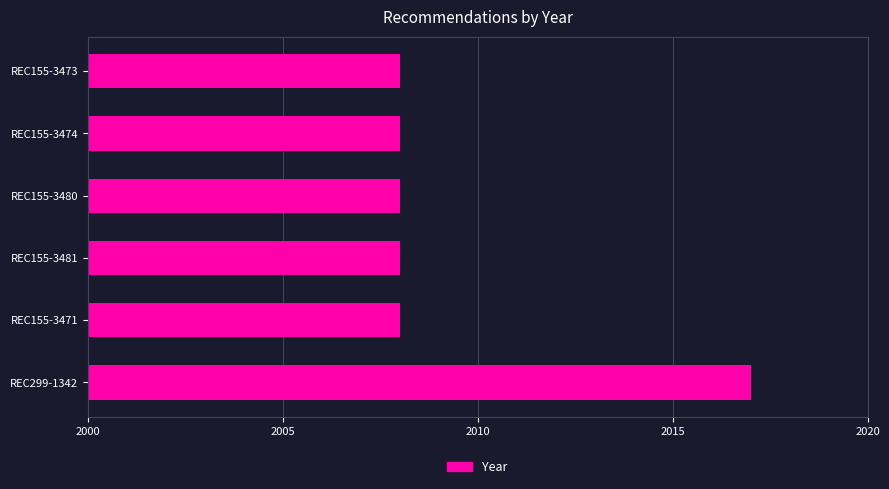

Count the number of categories in the chart.

6